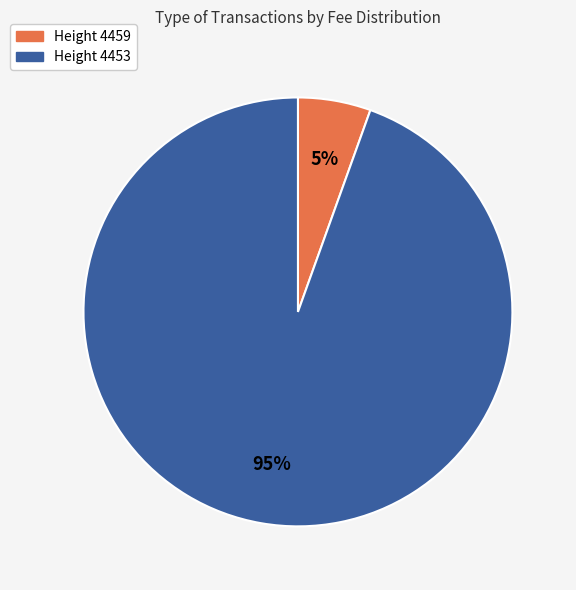

Does any single category account for the majority?

Yes